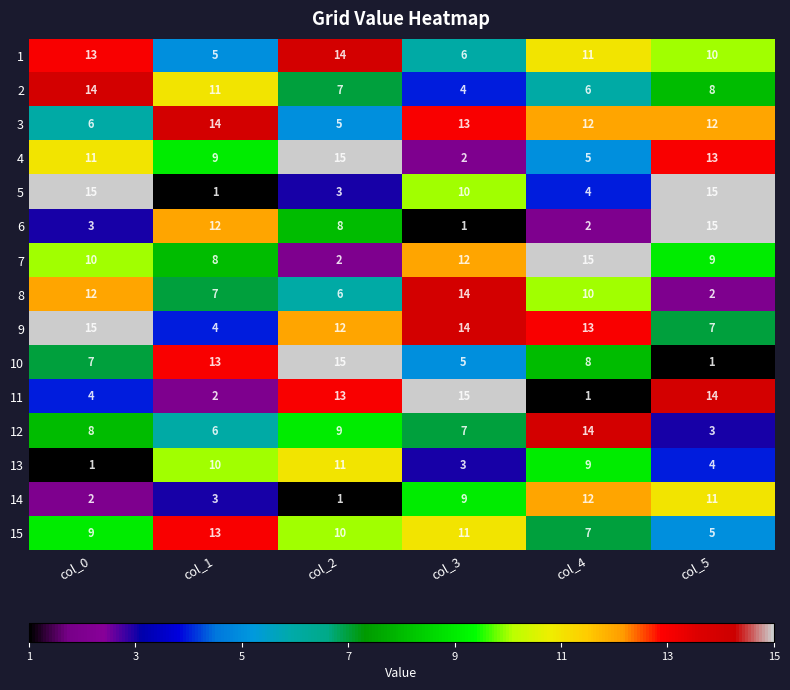

Rank the categories by 2 value from lowest to highest.

col_3, col_4, col_2, col_5, col_1, col_0